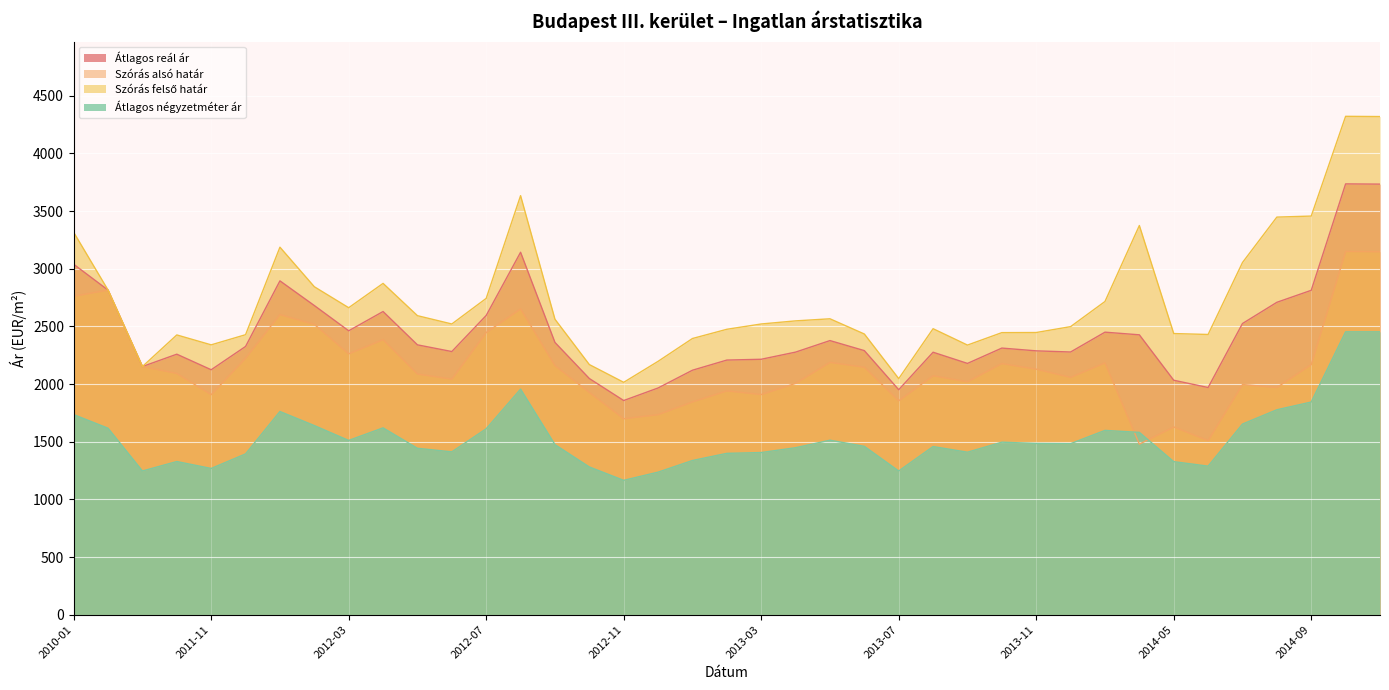

At which category does the chart reach its peak across all series?

2014-10